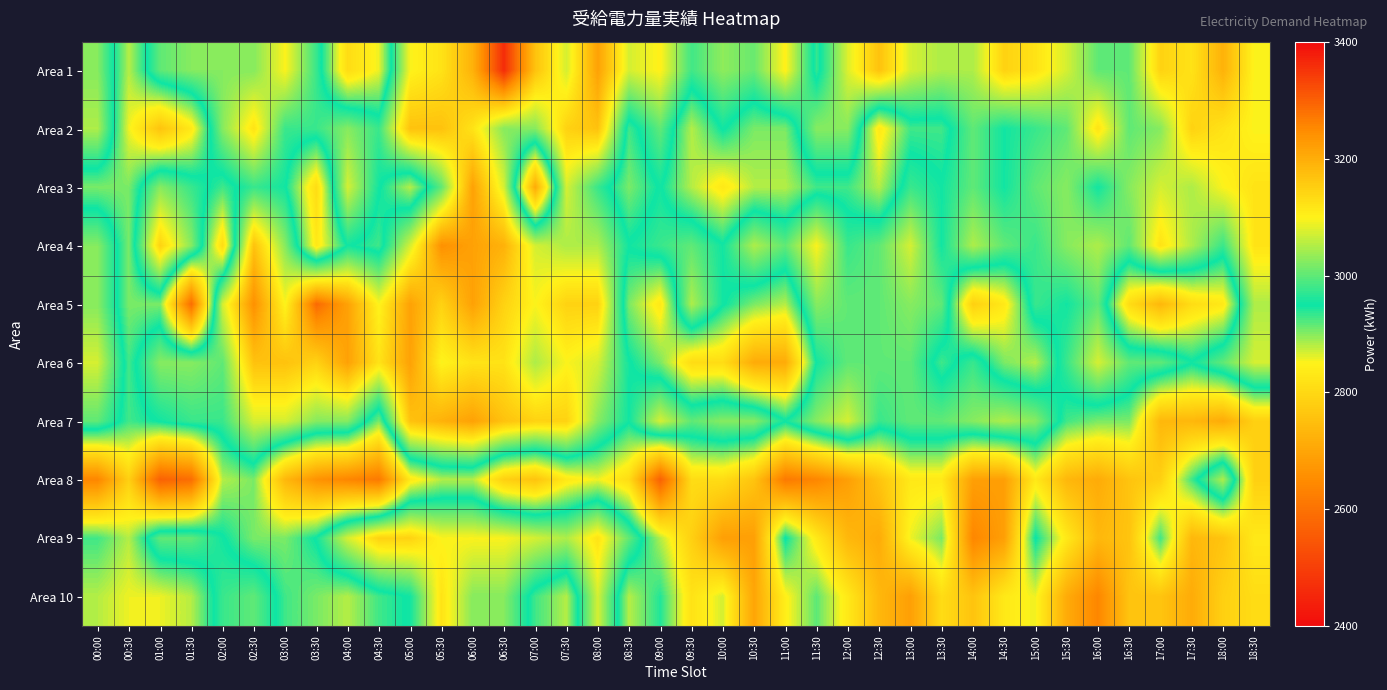

At how many categories does at least one series exceed 3032?

34